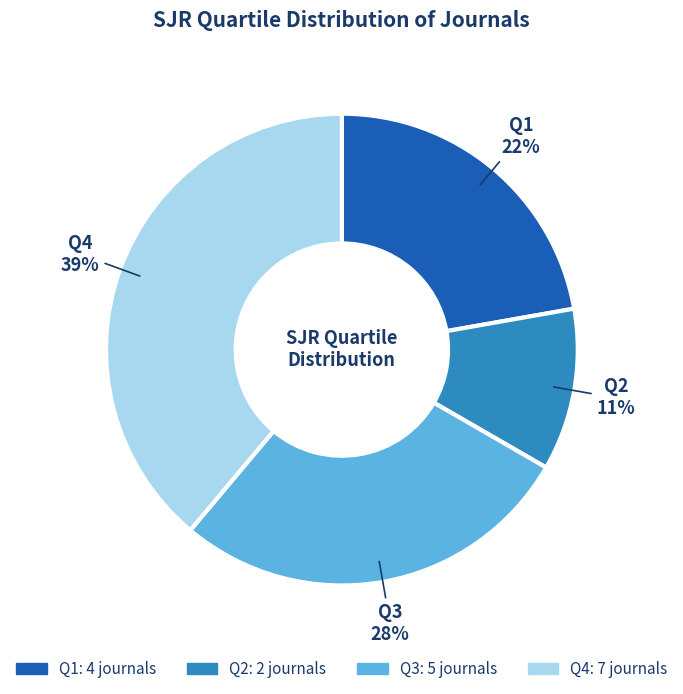

Is it true that Q3 is 22% of the pie?

False